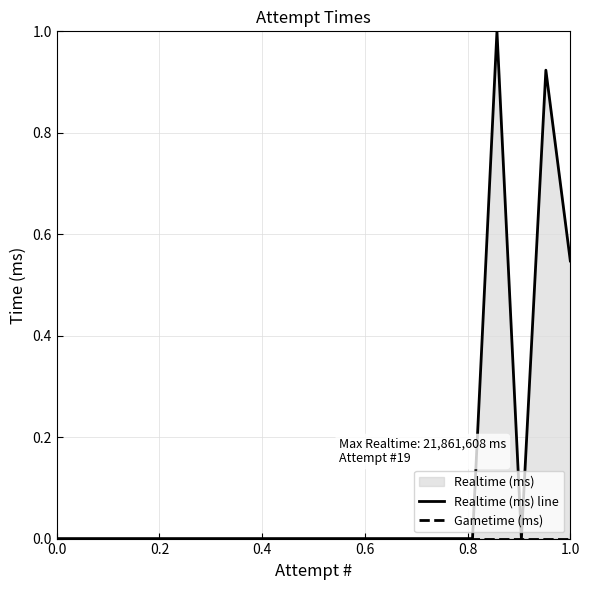

What is the maximum value for Realtime (ms) line?

1.0